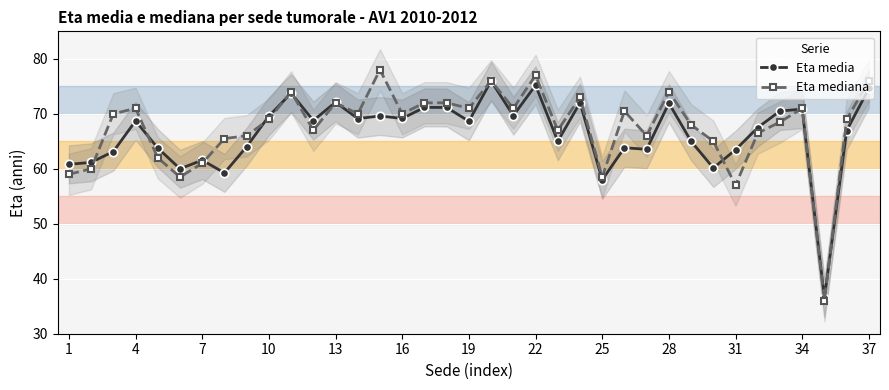

True or false: Eta media has more than 0 interior local peaks.

True